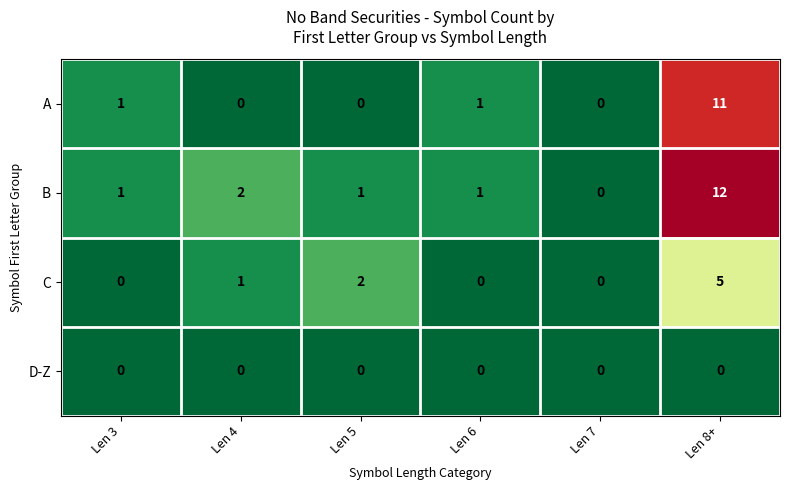

Reading right to left, list all the values displayed in this chart.

A: Len 8+=11	Len 7=0	Len 6=1	Len 5=0	Len 4=0	Len 3=1
B: Len 8+=12	Len 7=0	Len 6=1	Len 5=1	Len 4=2	Len 3=1
C: Len 8+=5	Len 7=0	Len 6=0	Len 5=2	Len 4=1	Len 3=0
D-Z: Len 8+=0	Len 7=0	Len 6=0	Len 5=0	Len 4=0	Len 3=0